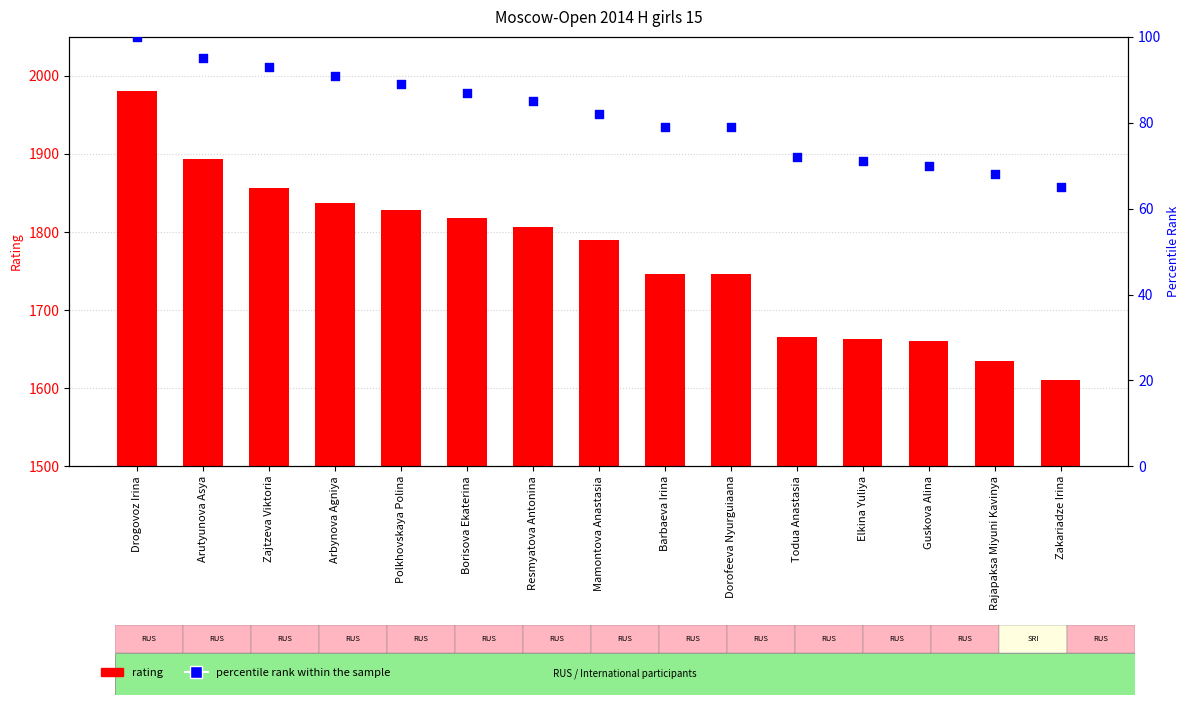

Which series has the largest Y range (max minus min)?

Rating